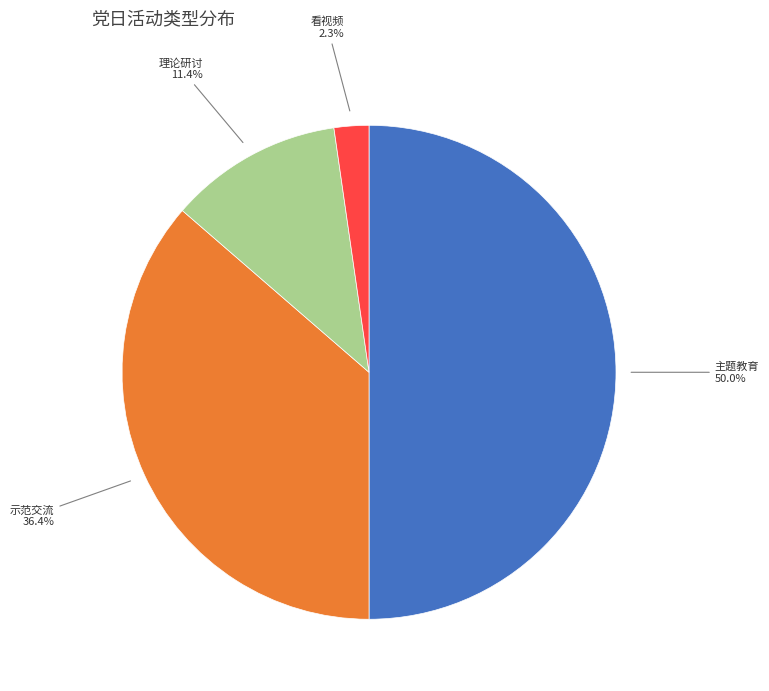

What percentage is the 看视频 slice, to the nearest percent?

2%